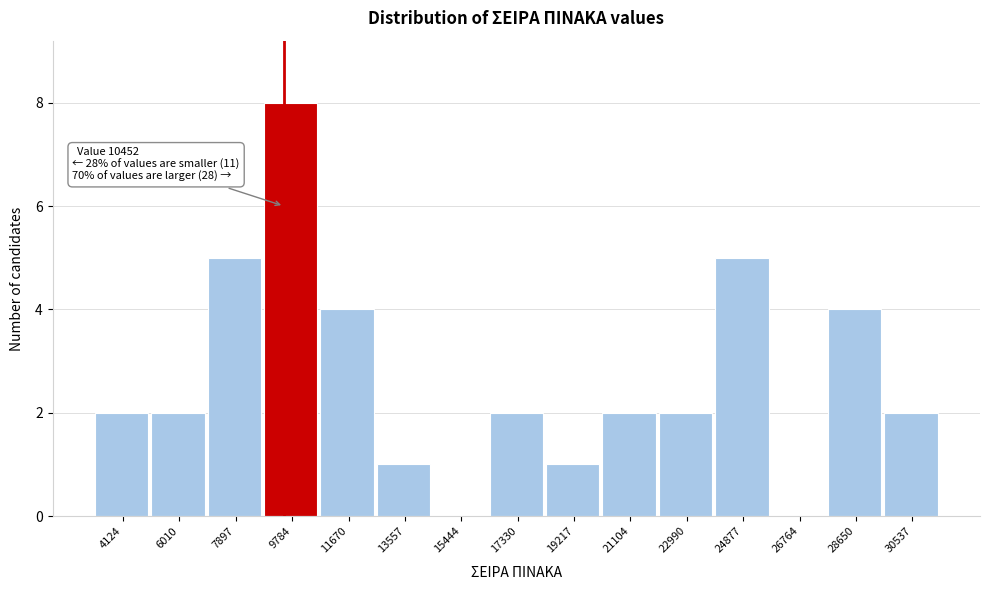

Reading left to right, extract all data points from this chart.

4124=2	6010=2	7897=5	9784=8	11670=4	13557=1	15444=0	17330=2	19217=1	21104=2	22990=2	24877=5	26764=0	28650=4	30537=2